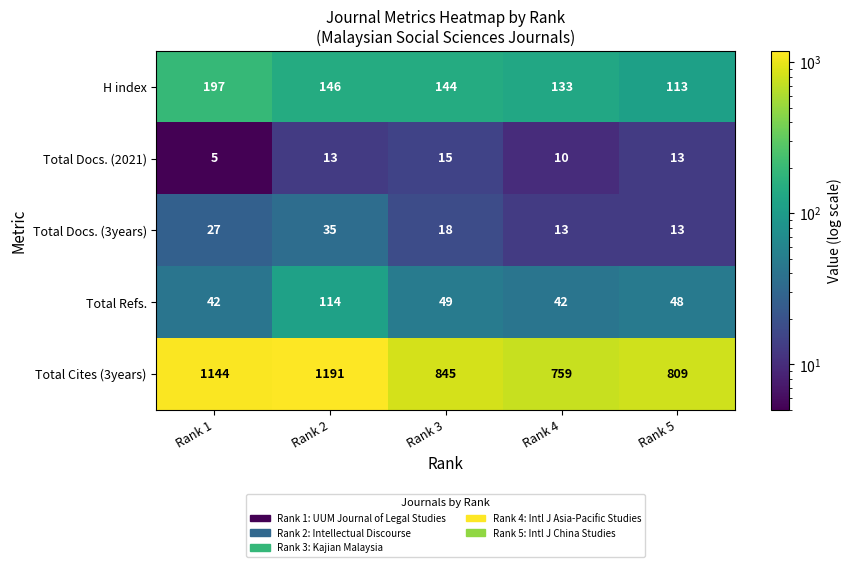

Reading right to left, transcribe all the data shown in this chart.

H index: Rank 5=113	Rank 4=133	Rank 3=144	Rank 2=146	Rank 1=197
Total Docs. (2021): Rank 5=13	Rank 4=10	Rank 3=15	Rank 2=13	Rank 1=5
Total Docs. (3years): Rank 5=13	Rank 4=13	Rank 3=18	Rank 2=35	Rank 1=27
Total Refs.: Rank 5=48	Rank 4=42	Rank 3=49	Rank 2=114	Rank 1=42
Total Cites (3years): Rank 5=809	Rank 4=759	Rank 3=845	Rank 2=1191	Rank 1=1144